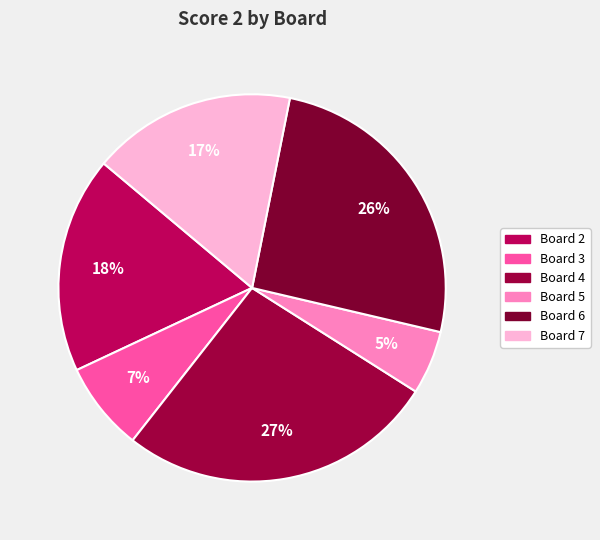

How many slices are in this pie chart?

6